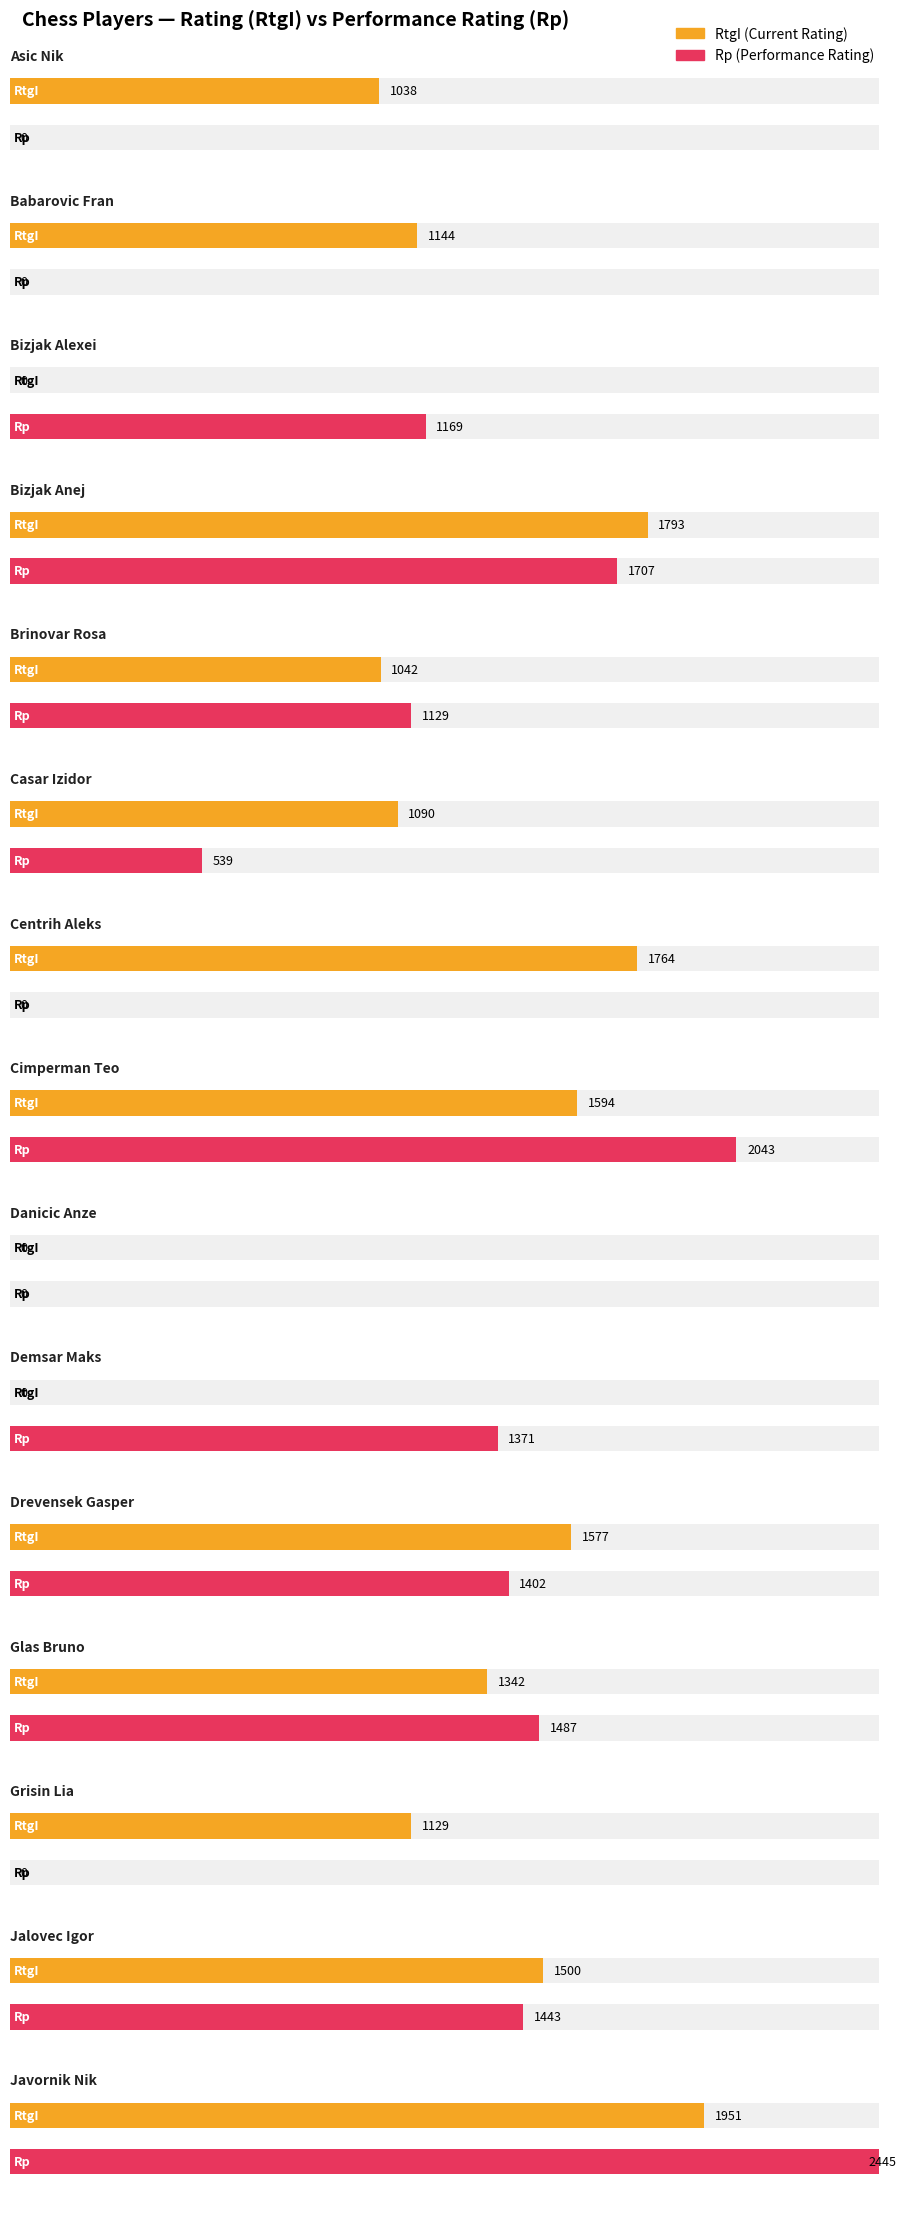

What is the sum of all RtgI values?

16964